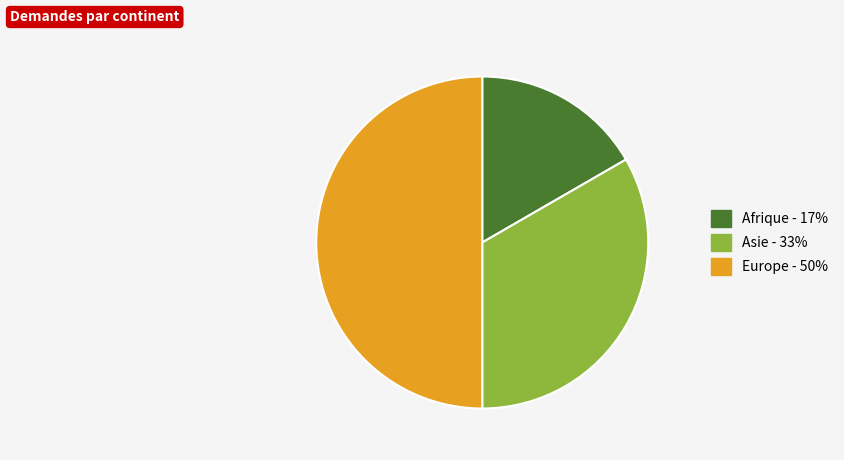

Approximately how many times larger is the value at Europe - 50% compared to Asie - 33%?

1.5